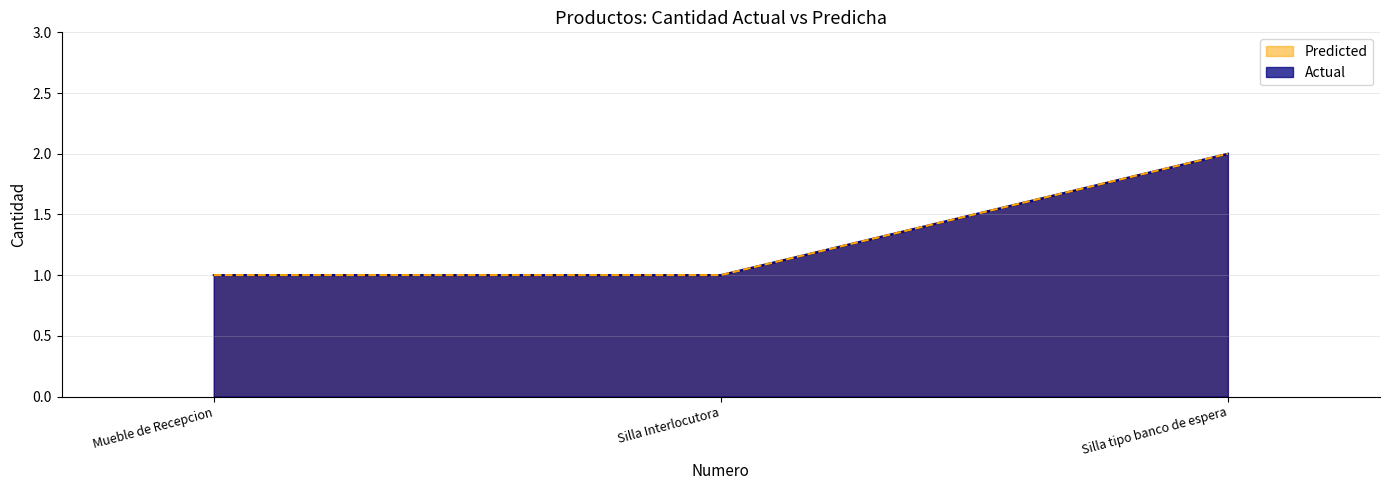

How many lines are shown in the chart?

2